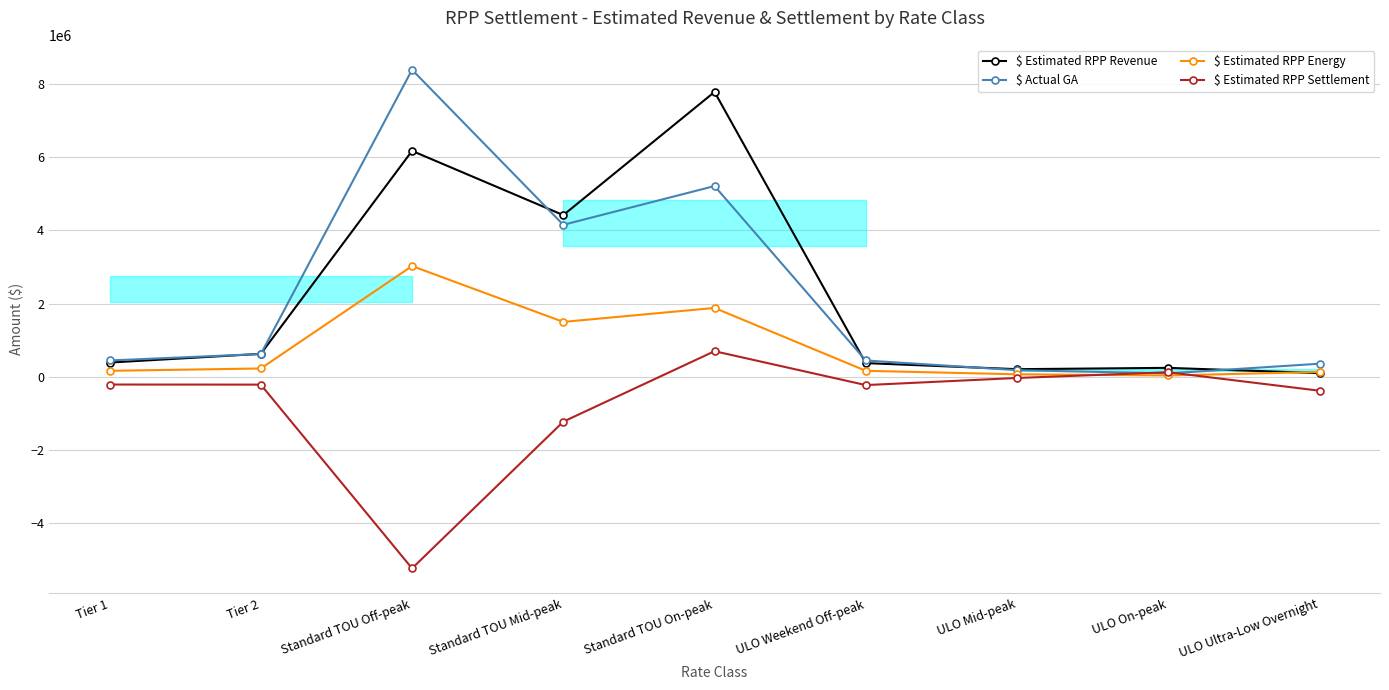

What are all the series names shown in the legend?

$ Estimated RPP Revenue, $ Actual GA, $ Estimated RPP Energy, $ Estimated RPP Settlement